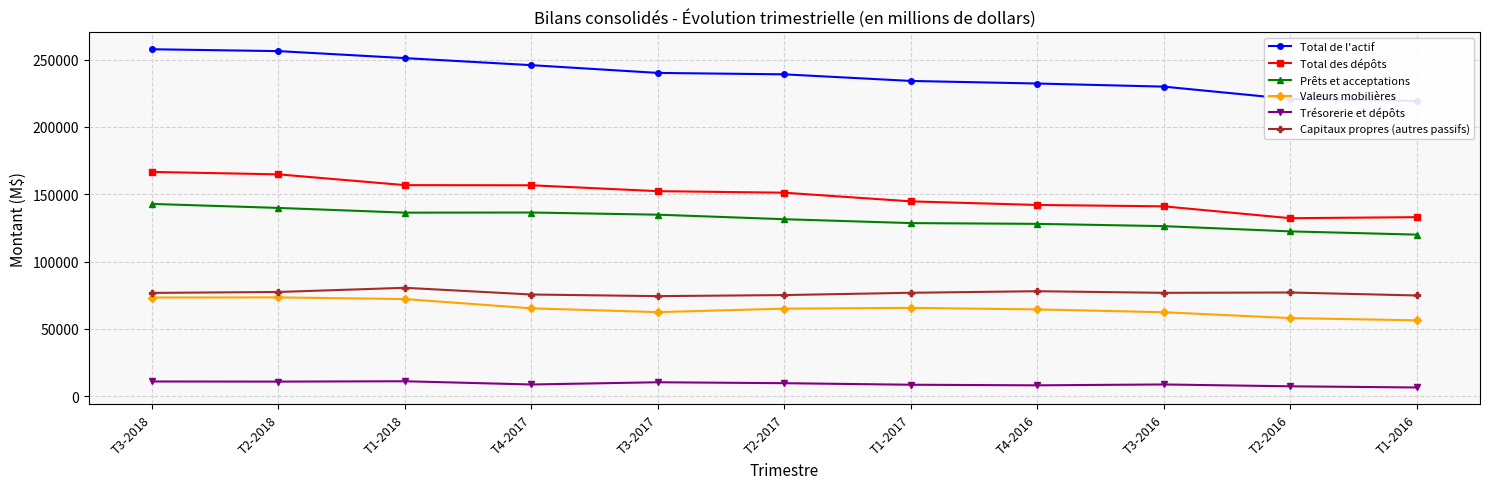

Between T2-2018 and T3-2016, which series saw the biggest shift?

Total de l'actif